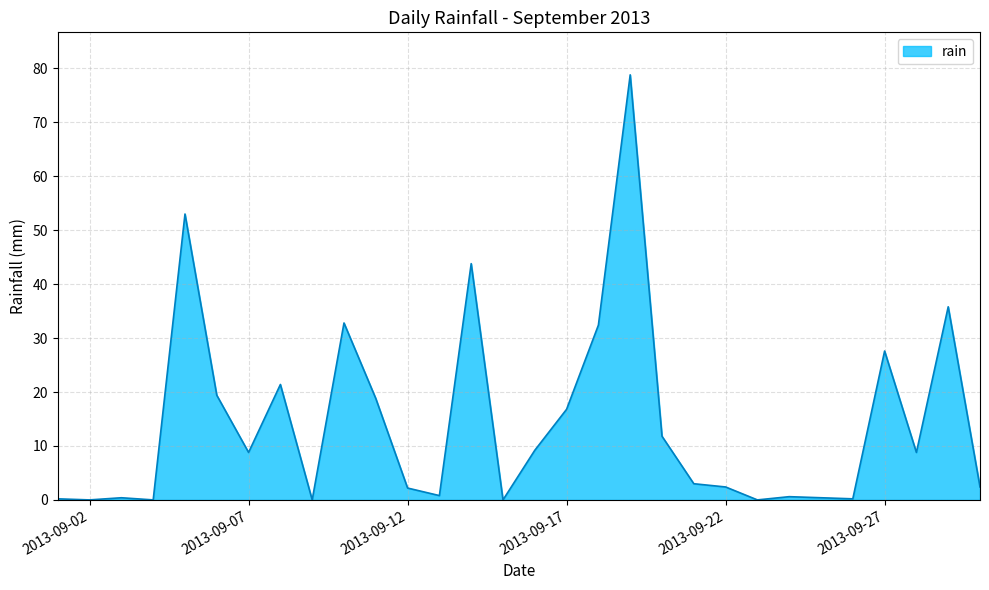

What is the difference between the maximum and minimum values?

78.8